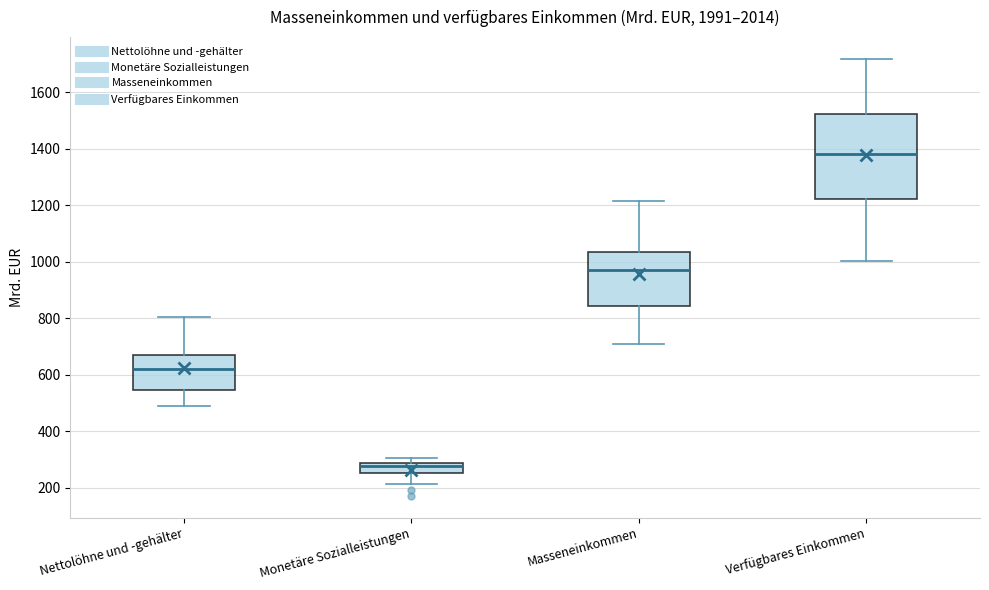

Comparing the boxes themselves (not the whiskers), which one is the tallest?

Verfügbares Einkommen